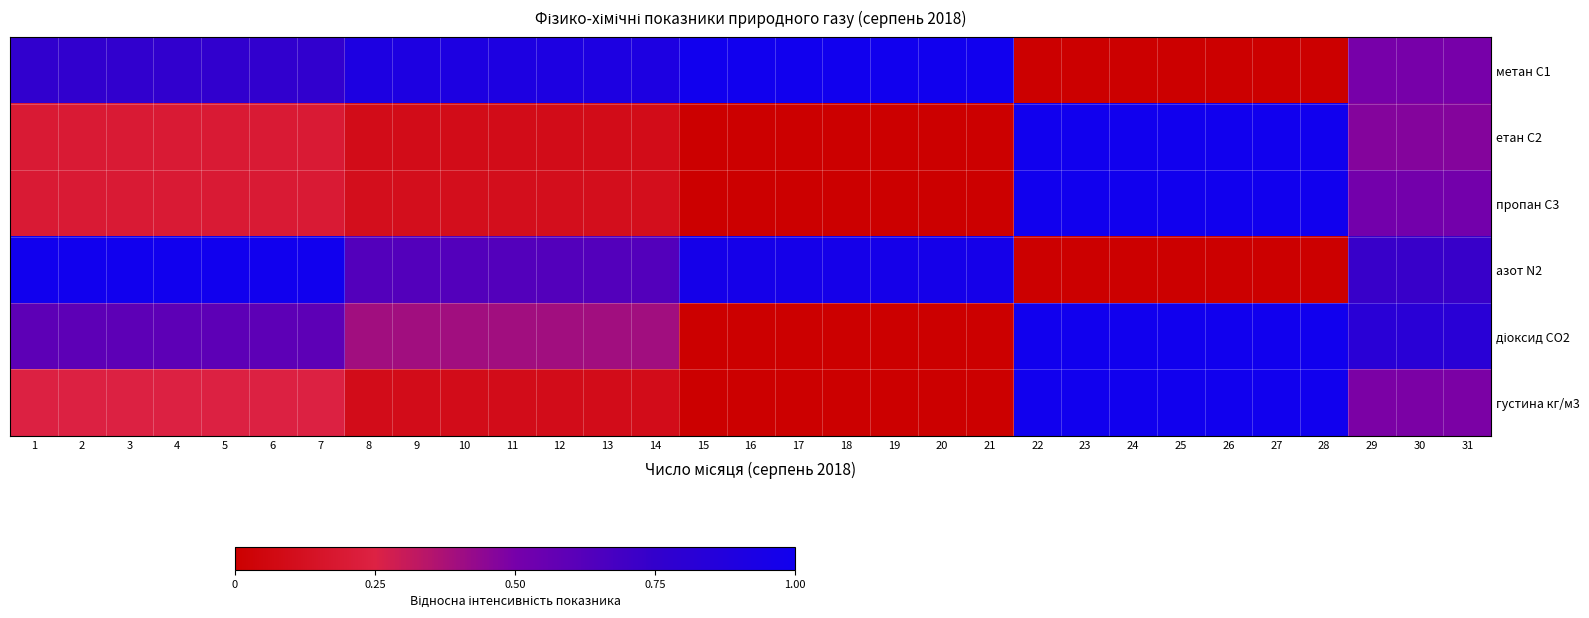

What is the greatest value displayed?

1.0